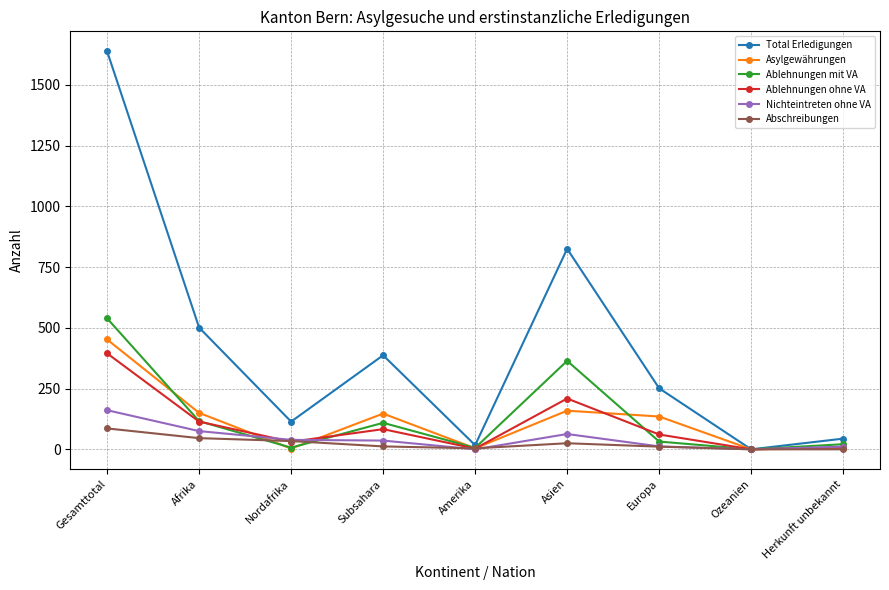

What is the total value across all series at Gesamttotal?

3271